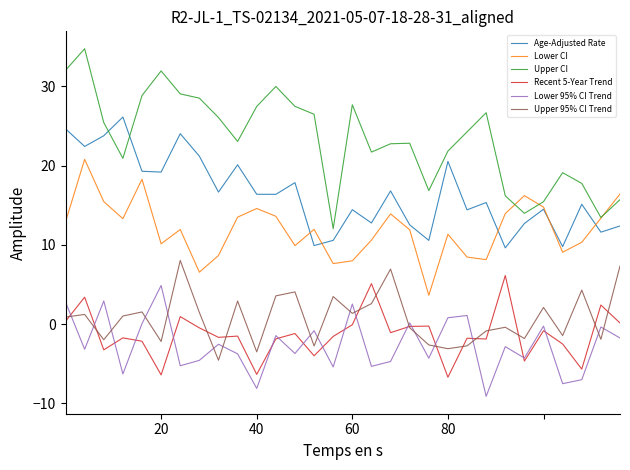

Which series has the largest total across all categories?

Upper CI